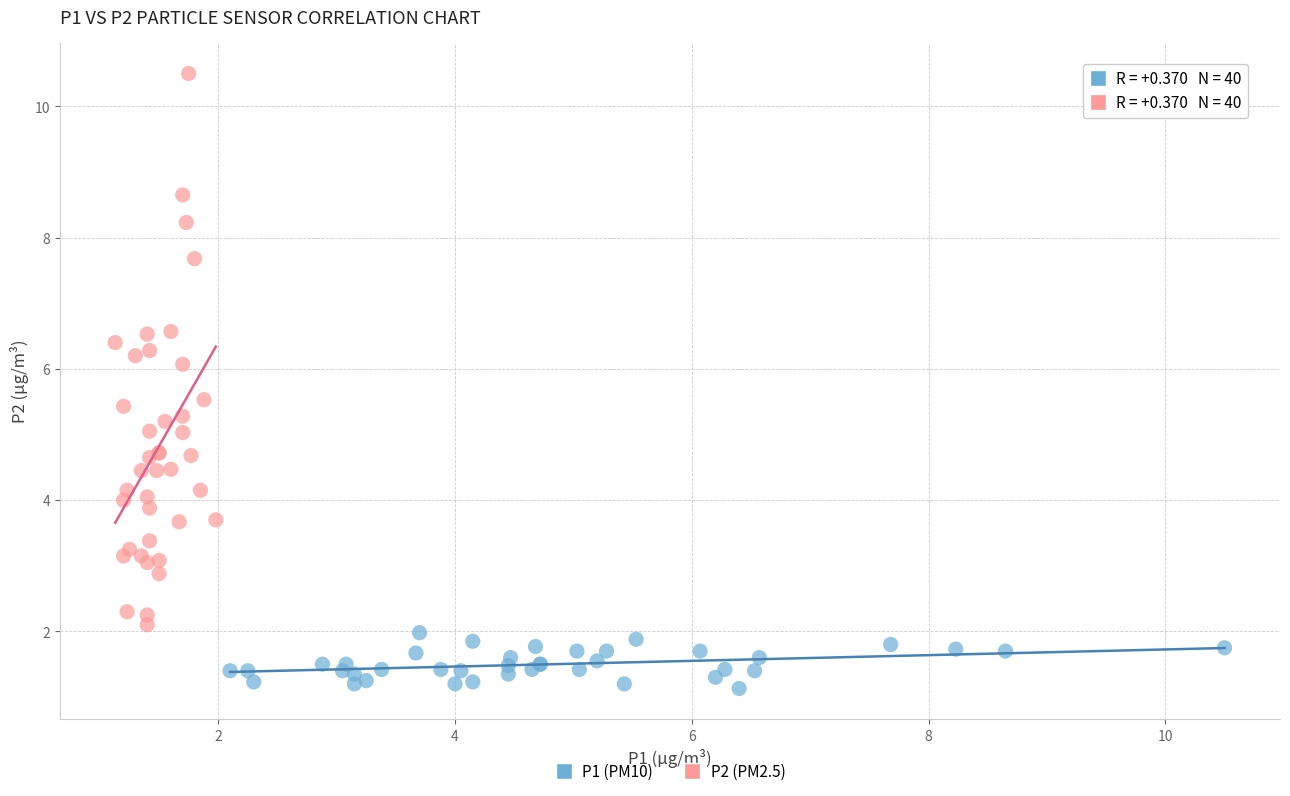

Which series reaches the minimum Y coordinate?

P1 (PM10)